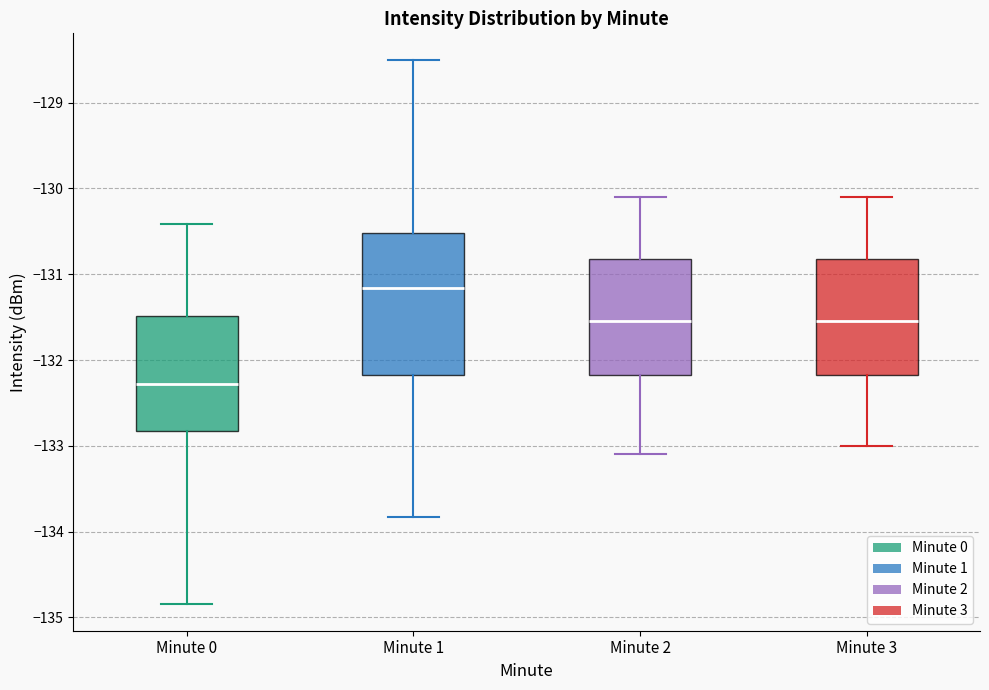

Comparing the boxes themselves (not the whiskers), which one is the tallest?

Minute 1